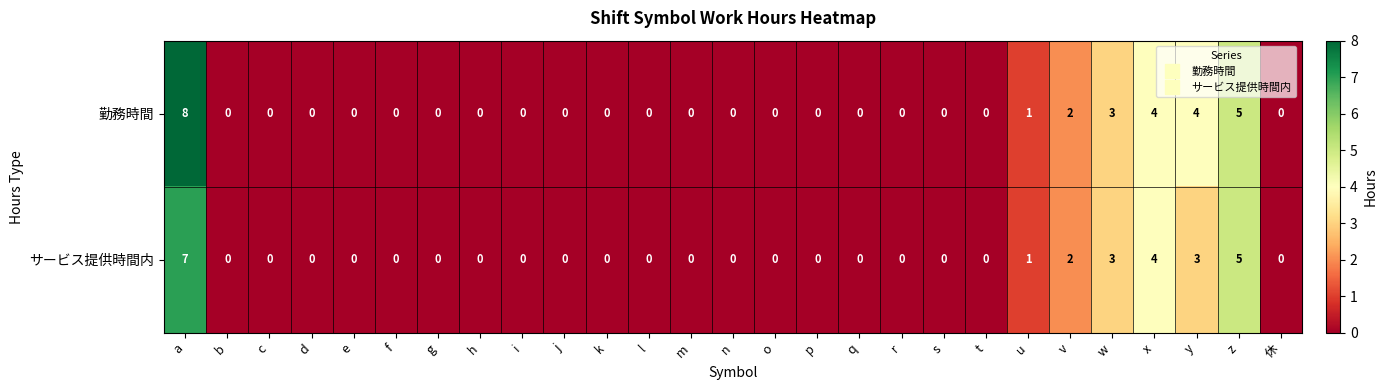

What is the difference between the maximum and minimum values in the 勤務時間 series?

8